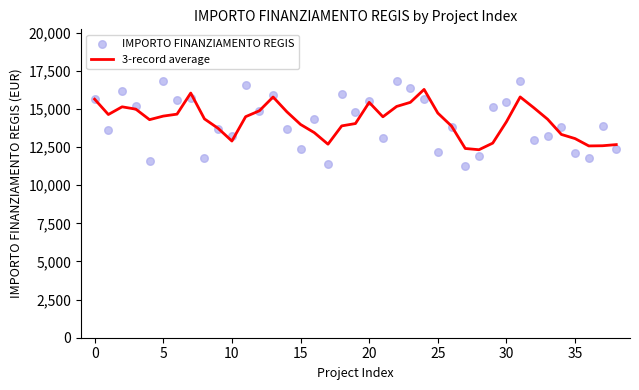

At how many categories does at least one series exceed 11424?

39